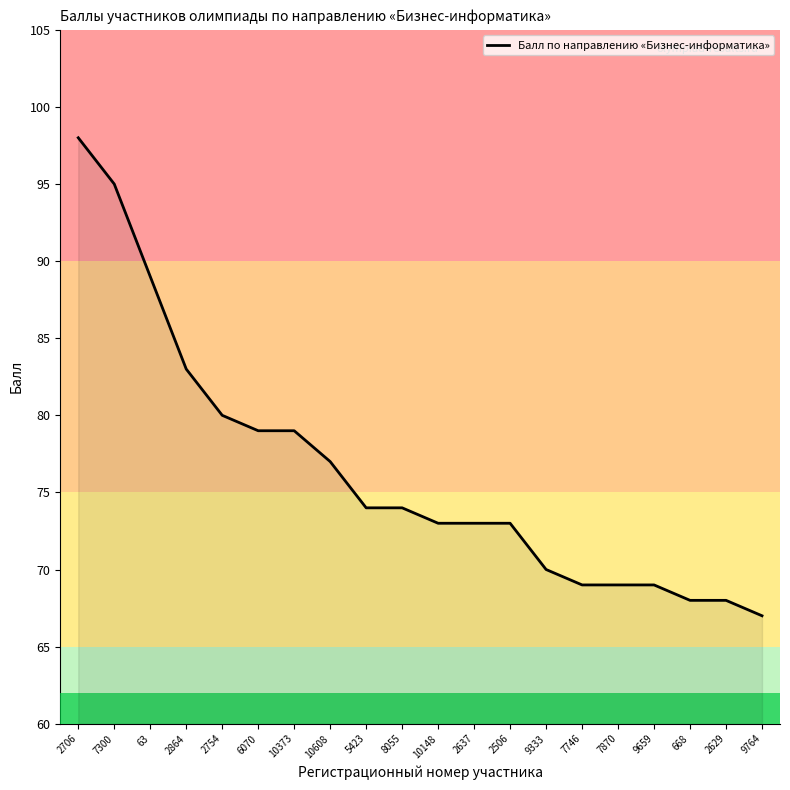

The chart shows a value of 115 at 9764. True or false?

False